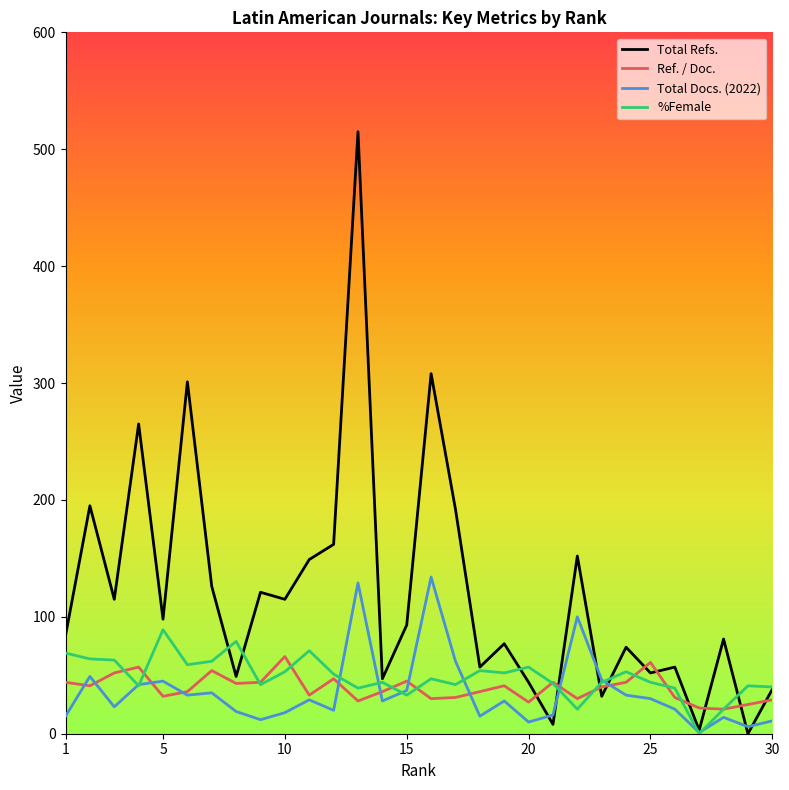

True or false: Ref. / Doc. and %Female intersect in this chart.

True